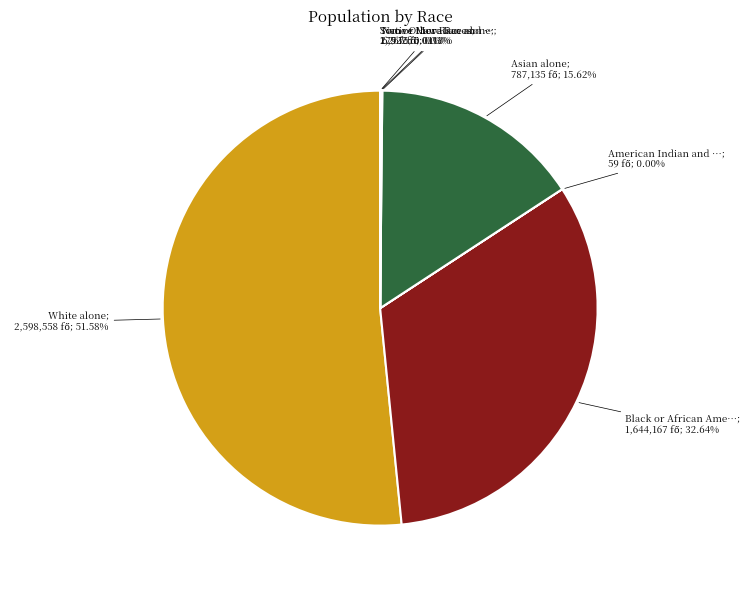

Is there any slice that represents more than half of the pie?

Yes